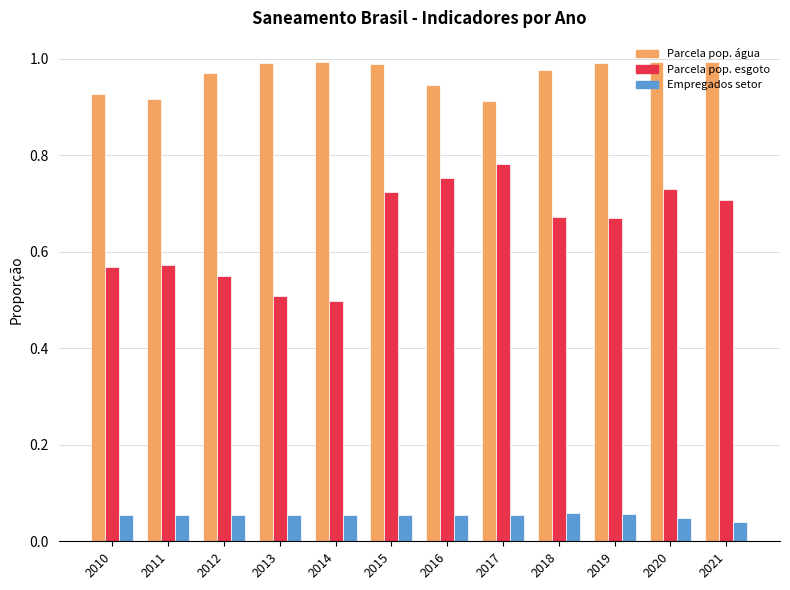

What is the total value across all series at 2021?

1.7